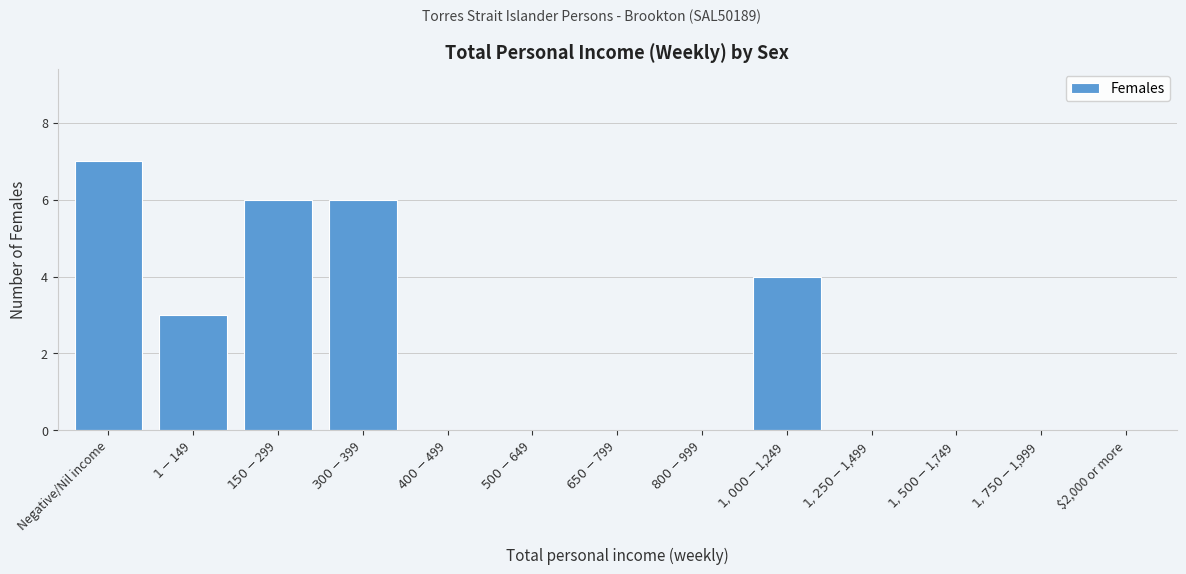

What is the sum of all values?

26